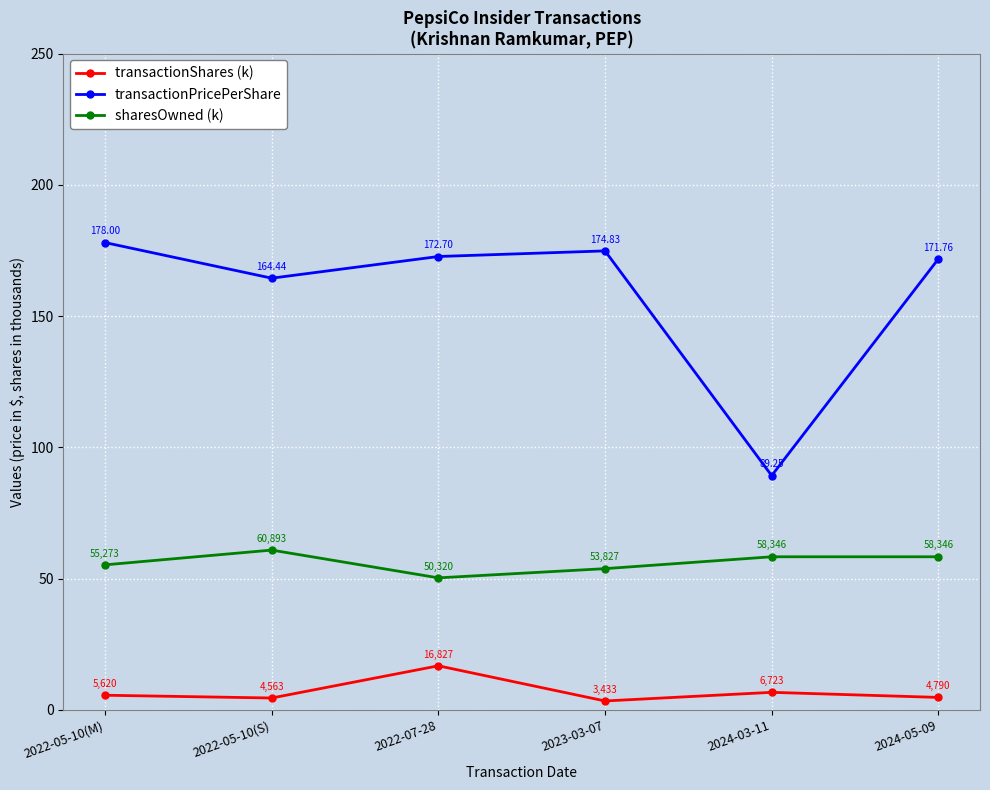

Which series changed the most between 2023-03-07 and 2024-03-11?

transactionPricePerShare